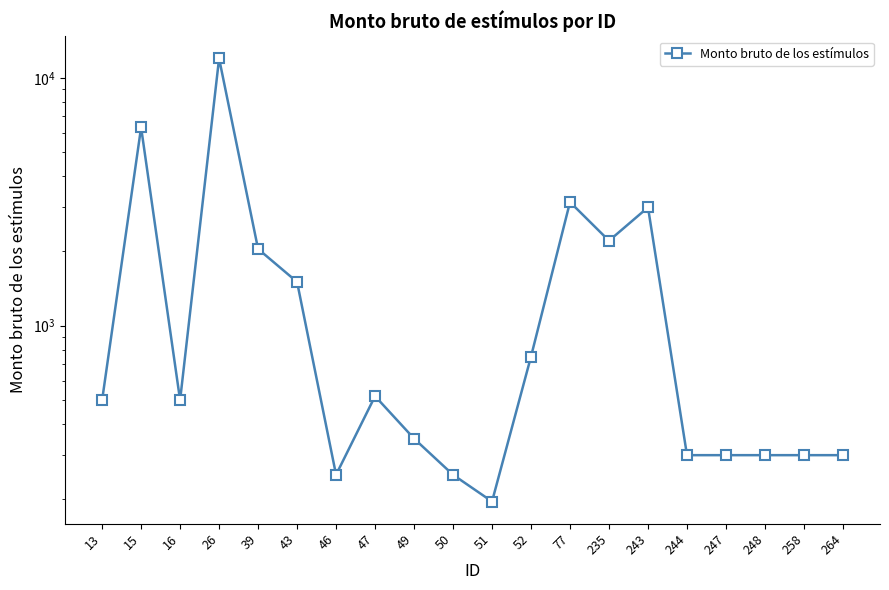

List the labels in order of value, largest first.

26, 15, 77, 243, 235, 39, 43, 52, 47, 13, 16, 49, 244, 247, 248, 258, 264, 46, 50, 51